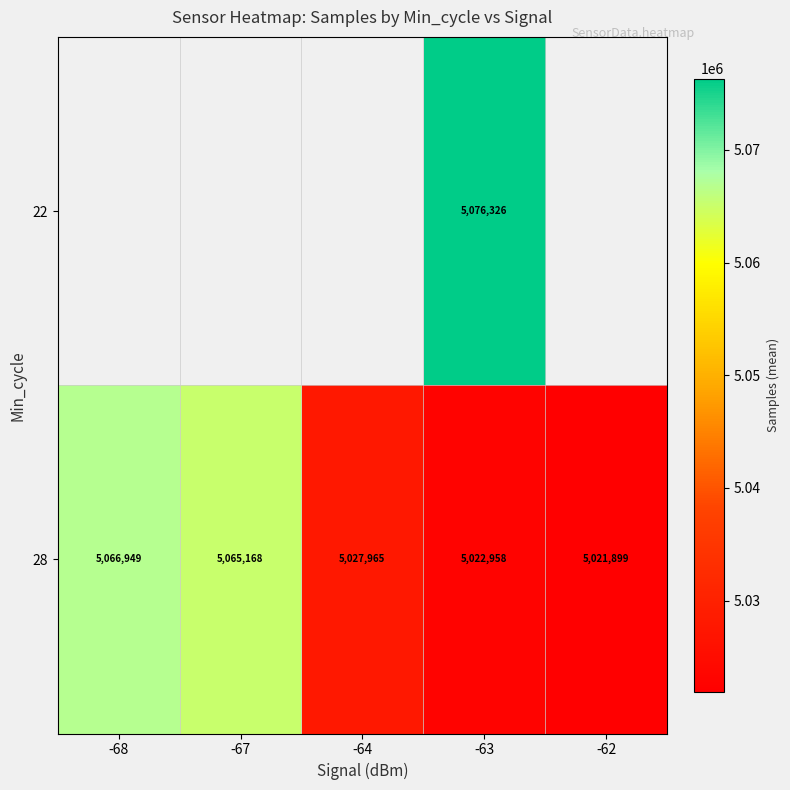

List the labels in order of 28 value, largest first.

-68, -67, -64, -63, -62